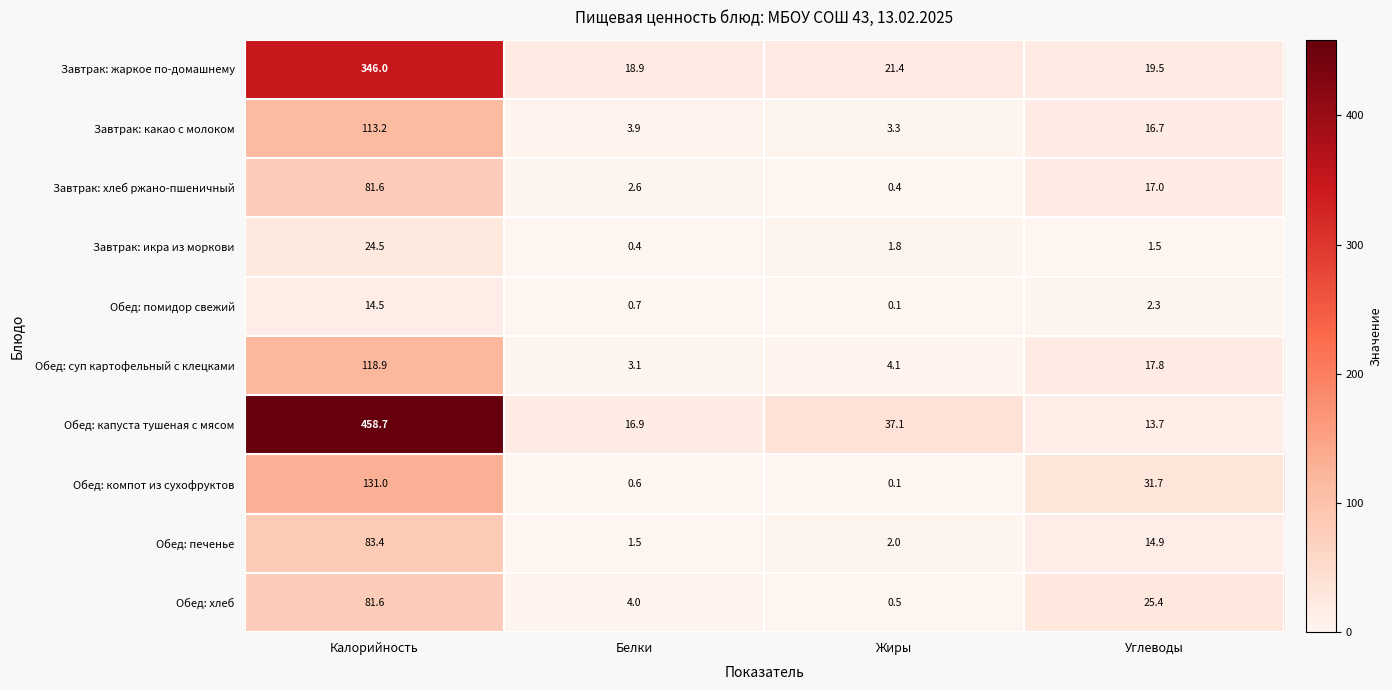

At which label does Завтрак: икра из моркови first exceed 1?

Калорийность